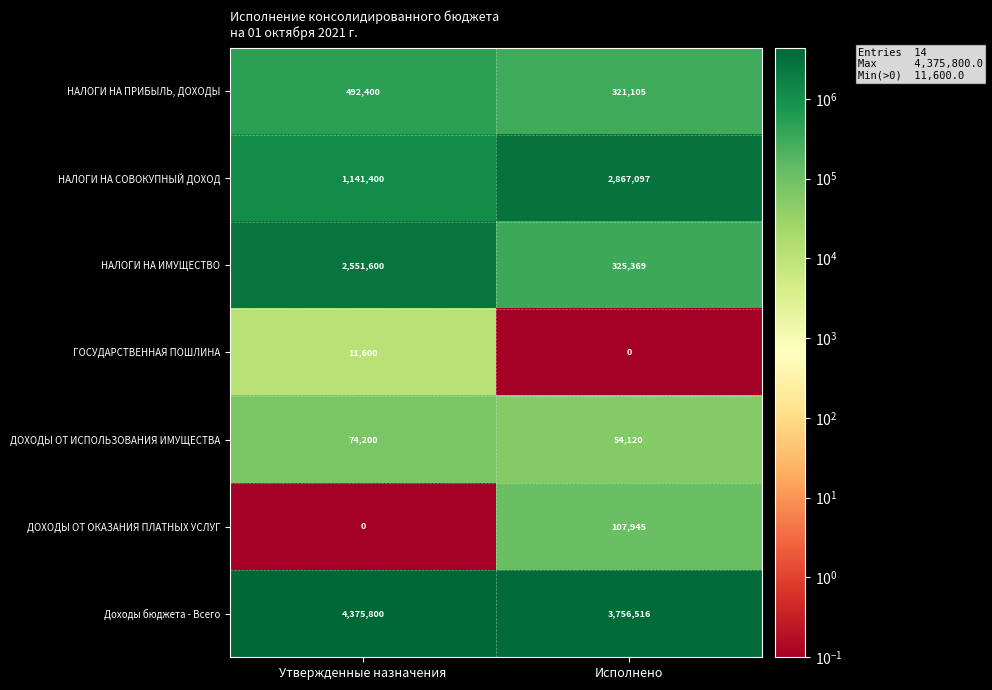

What is the approximate value of НАЛОГИ НА СОВОКУПНЫЙ ДОХОД at Утвержденные назначения?

1141400